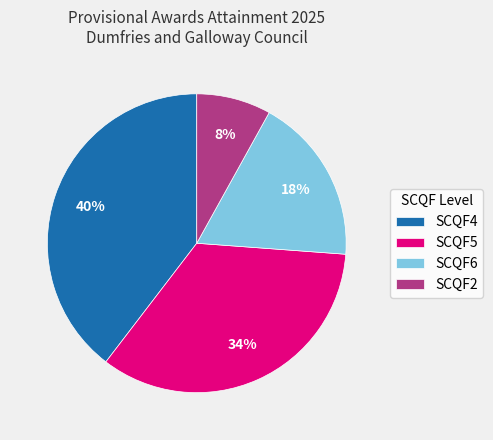

What is the smallest slice in the pie chart?

SCQF2